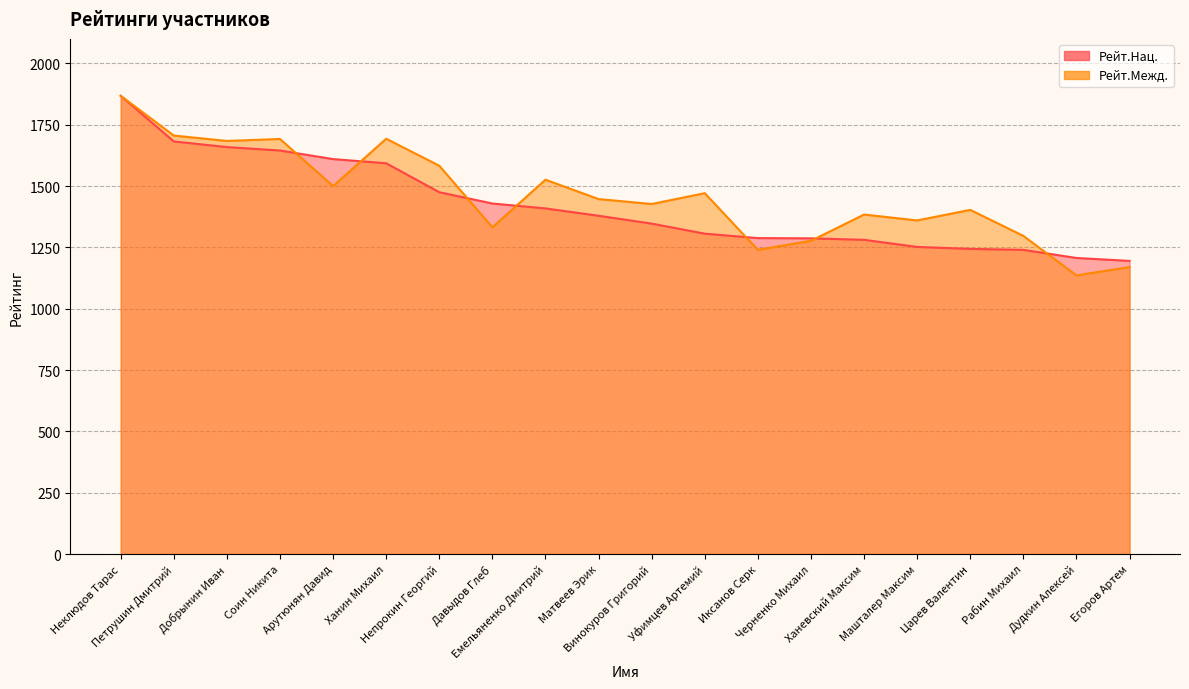

Reading left to right, list all the values displayed in this chart.

Рейт.Нац.: Неклюдов Тарас=1868	Петрушин Дмитрий=1682	Добрынин Иван=1659	Соин Никита=1645	Арутюнян Давид=1610	Ханин Михаил=1593	Непрокин Георгий=1475	Давыдов Глеб=1429	Емельяненко Дмитрий=1409	Матвеев Эрик=1379	Винокуров Григорий=1347	Уфимцев Артемий=1306	Иксанов Серк=1288	Черненко Михаил=1287	Ханевский Максим=1281	Машталер Максим=1252	Царев Валентин=1244	Рабин Михаил=1240	Дудкин Алексей=1207	Егоров Артем=1195
Рейт.Межд.: Неклюдов Тарас=1868	Петрушин Дмитрий=1706	Добрынин Иван=1684	Соин Никита=1692	Арутюнян Давид=1500	Ханин Михаил=1693	Непрокин Георгий=1583	Давыдов Глеб=1332	Емельяненко Дмитрий=1526	Матвеев Эрик=1447	Винокуров Григорий=1427	Уфимцев Артемий=1471	Иксанов Серк=1240	Черненко Михаил=1277	Ханевский Максим=1384	Машталер Максим=1360	Царев Валентин=1403	Рабин Михаил=1297	Дудкин Алексей=1136	Егоров Артем=1170